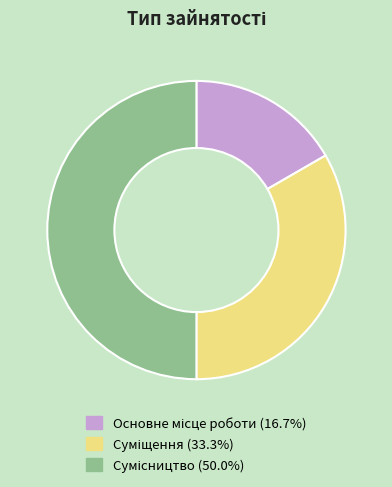

Count the number of slices in the pie.

3